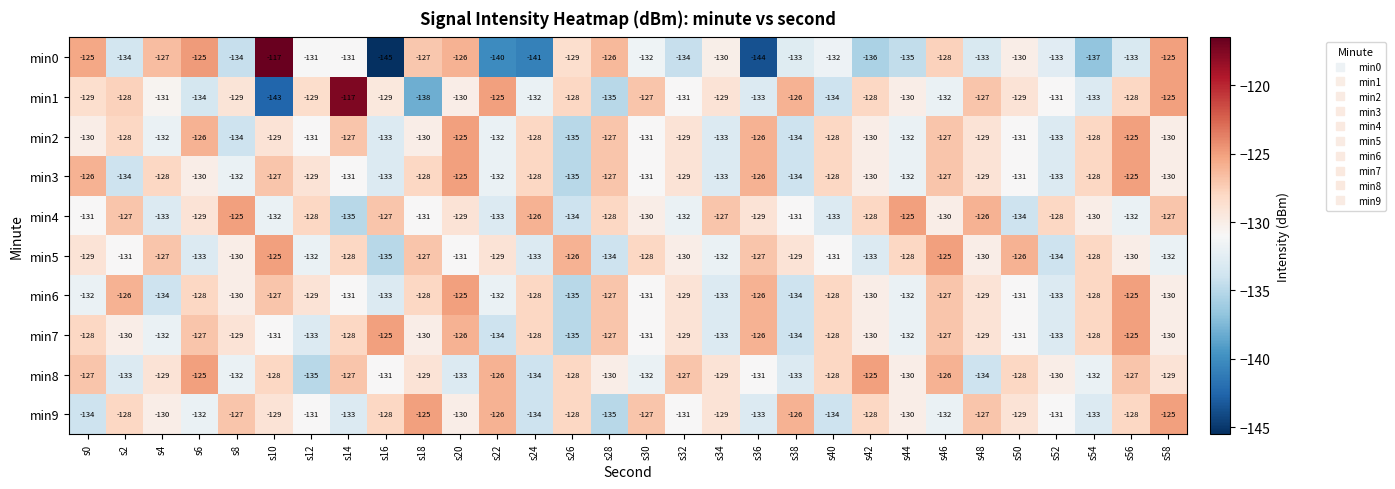

How many min9 values are between -132 and -128?

16